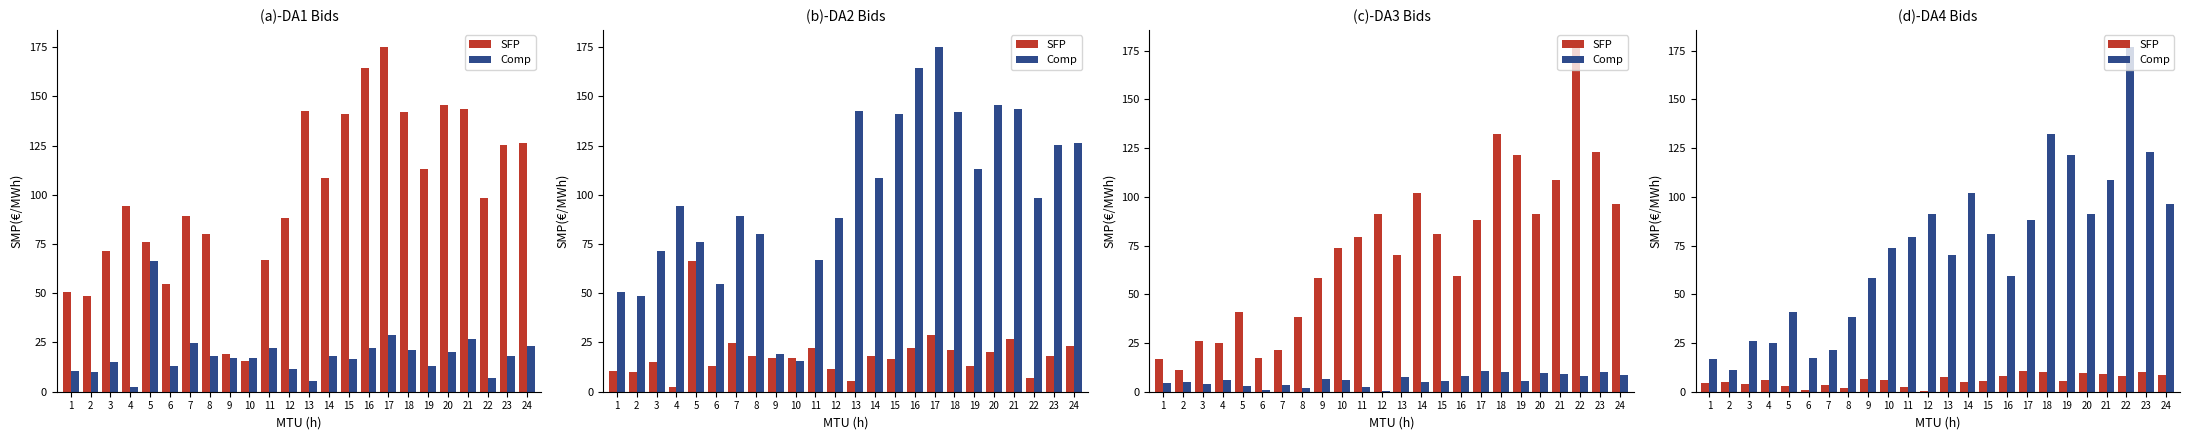

Which series has the largest range (max minus min)?

Comp